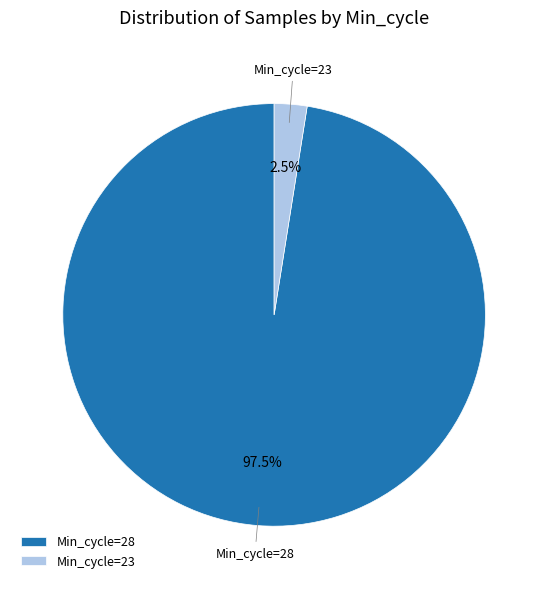

What is the largest slice in the pie chart?

Min_cycle=28